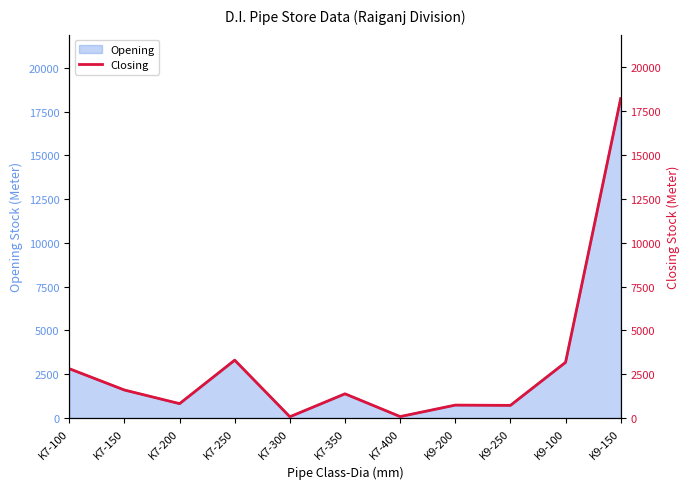

At which category does the data reach its first local valley?

K7-200